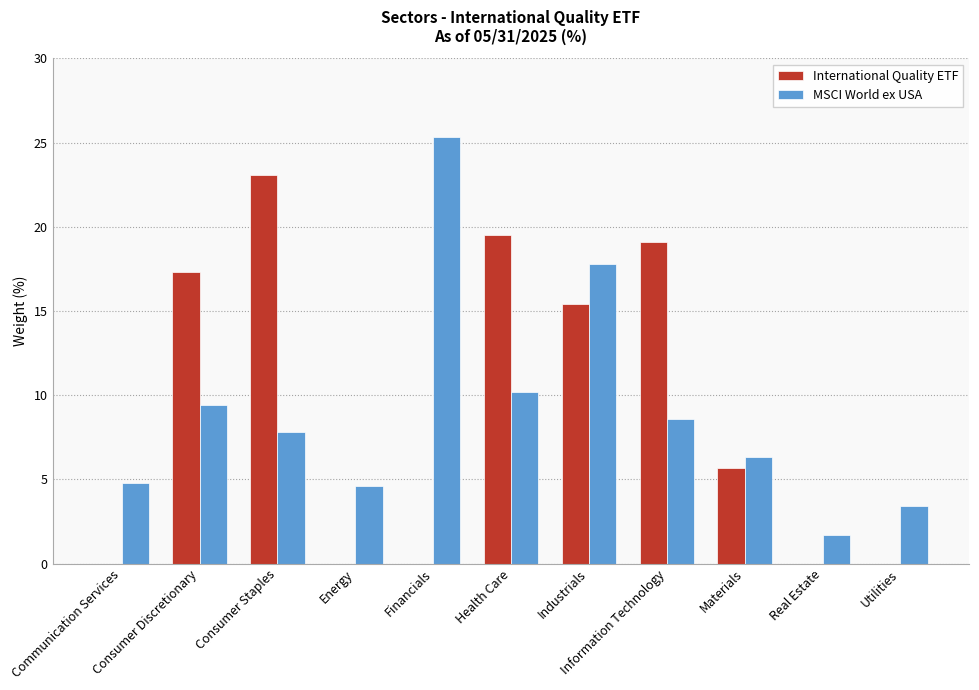

What is the difference between the MSCI World ex USA values at Materials and Financials?

19.0